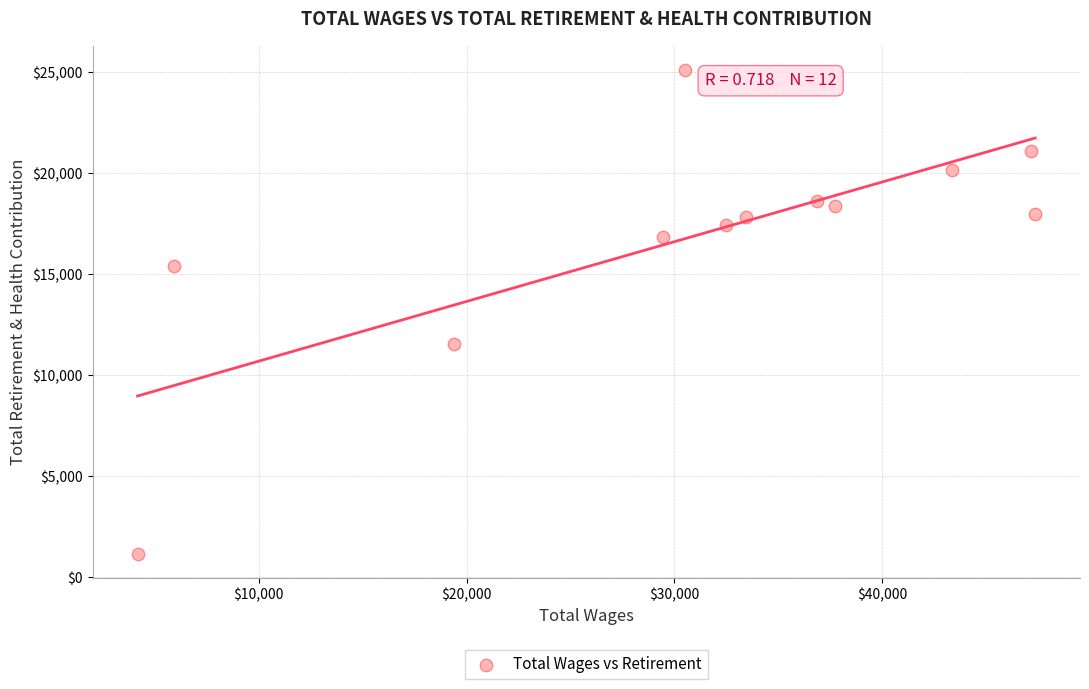

What Y value in the scatter plot is closest to 13128?

11544